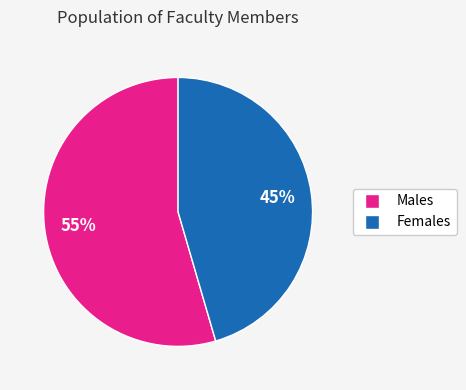

Is there any slice that represents more than half of the pie?

Yes